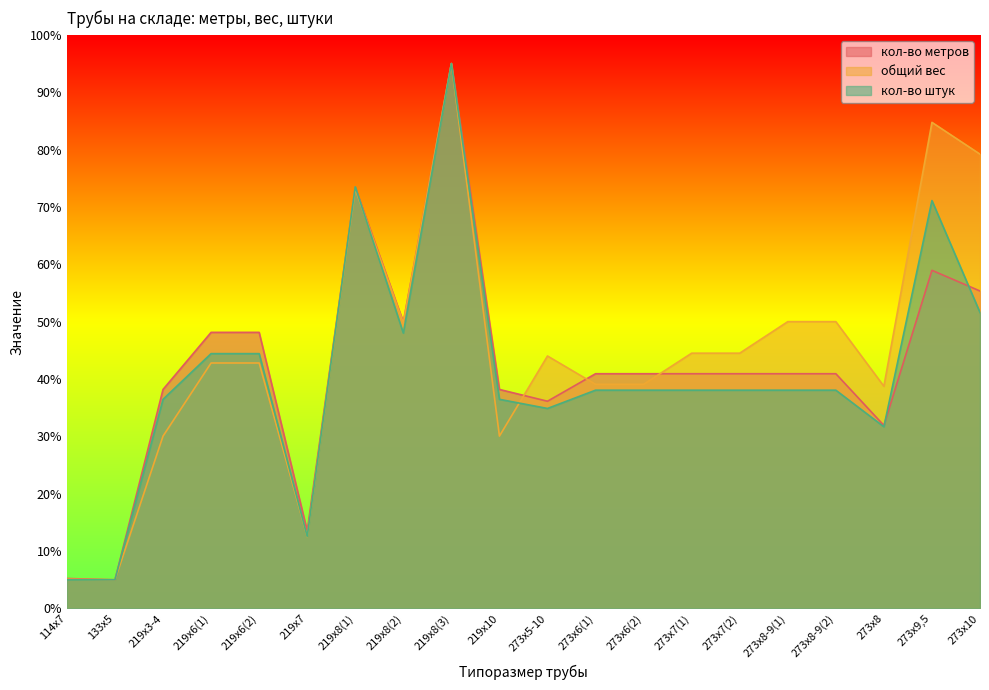

What is the label of the 14th point from the left?

273х7(1)